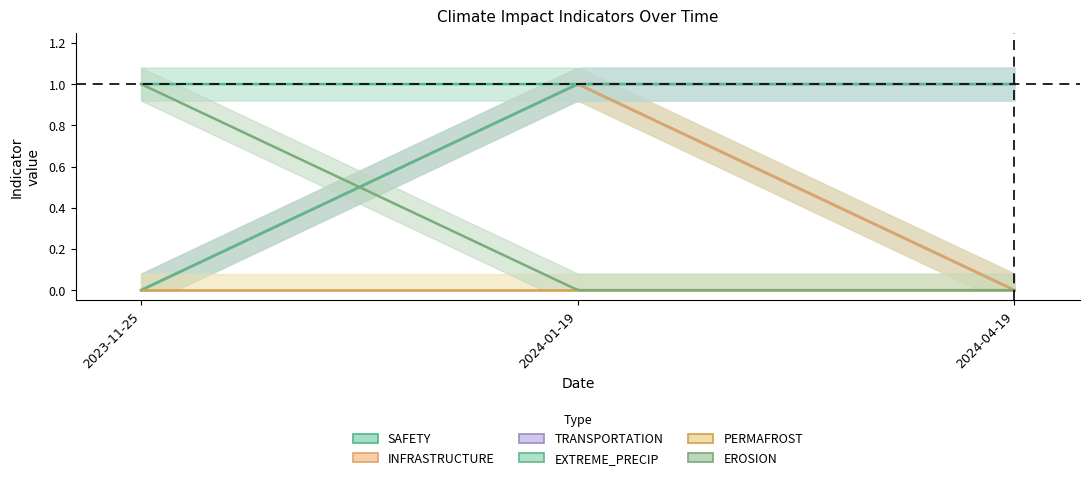

Which series changed the most between 2023-11-25 and 2024-04-19?

SAFETY